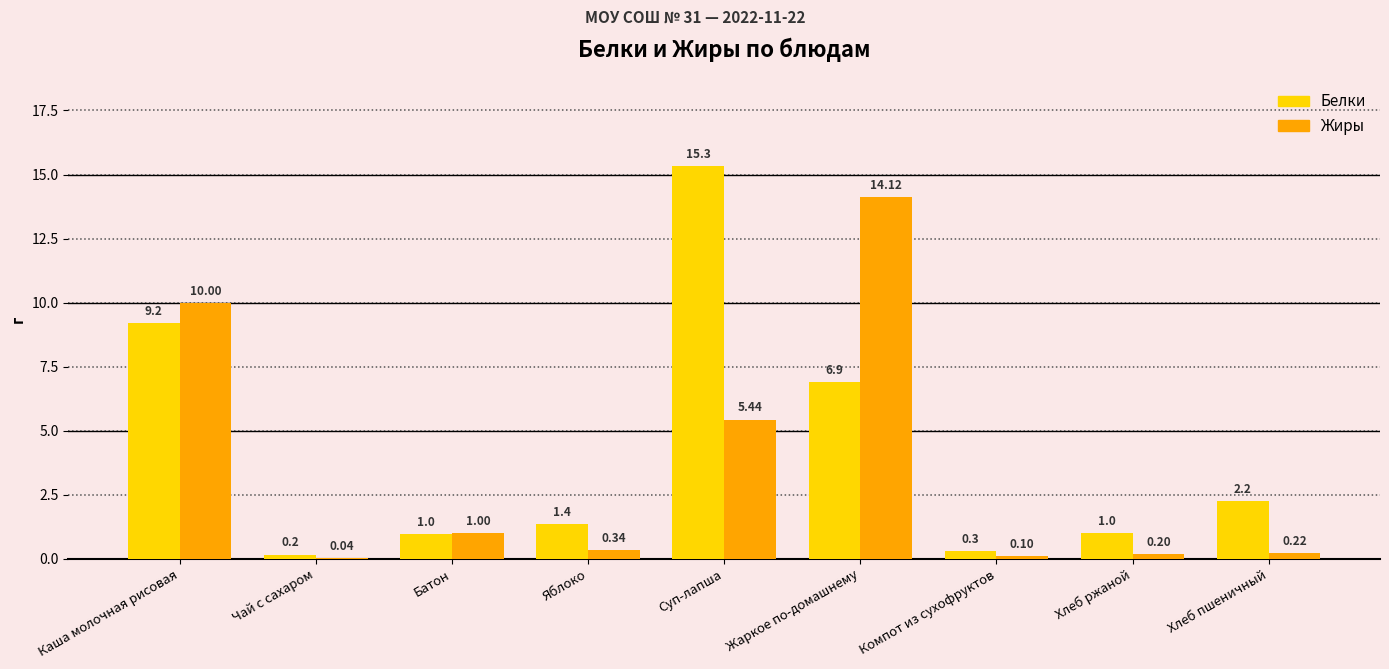

At which label is Жиры closest to 7?

Суп-лапша